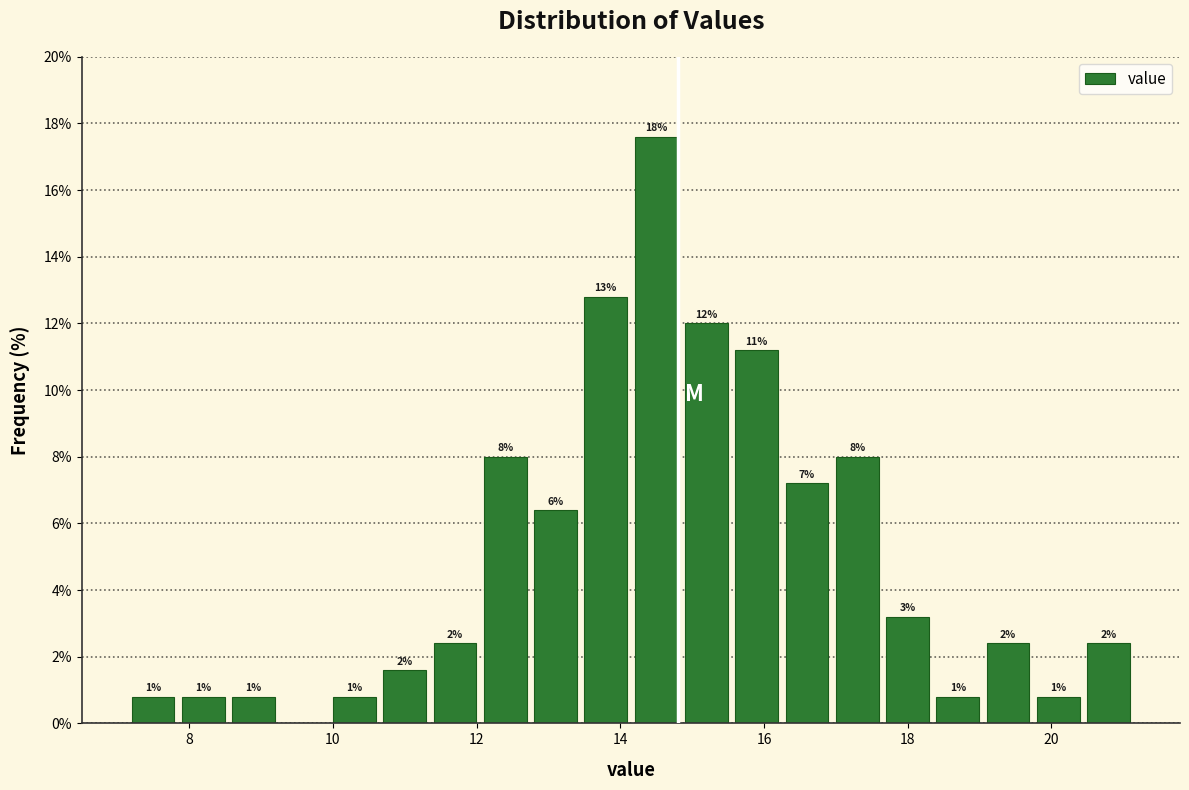

Around what value on the x-axis is the tallest bar? Give the approximate position of its centre, as read against the axis.

14.4